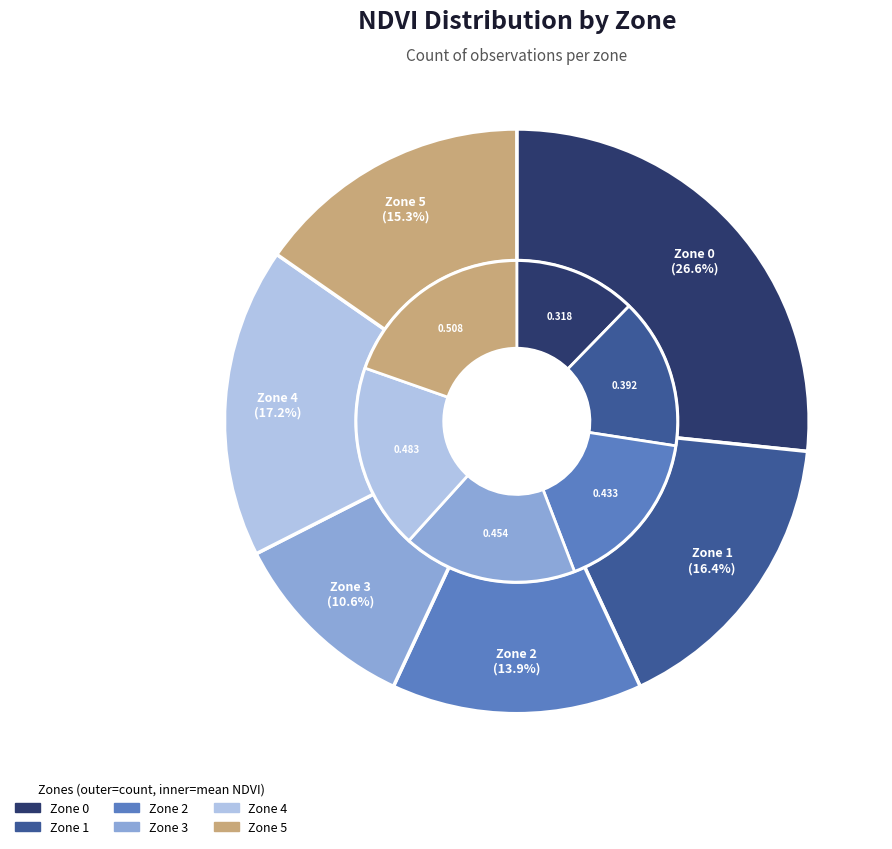

How many segments does this pie chart have?

6